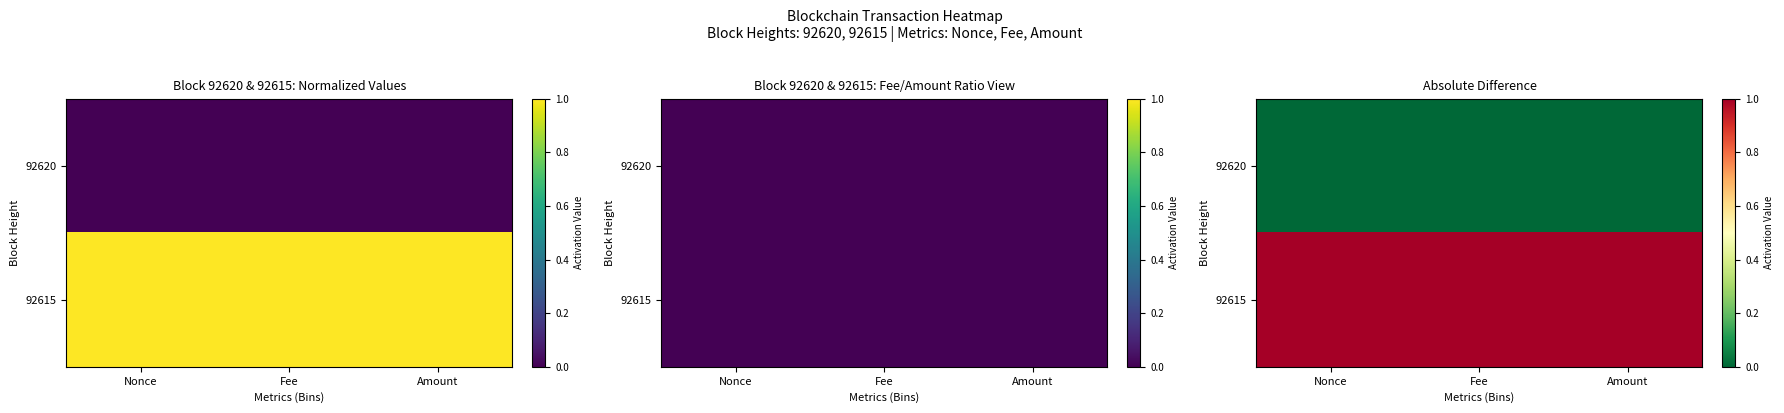

At which label does 92615 reach its minimum?

Nonce